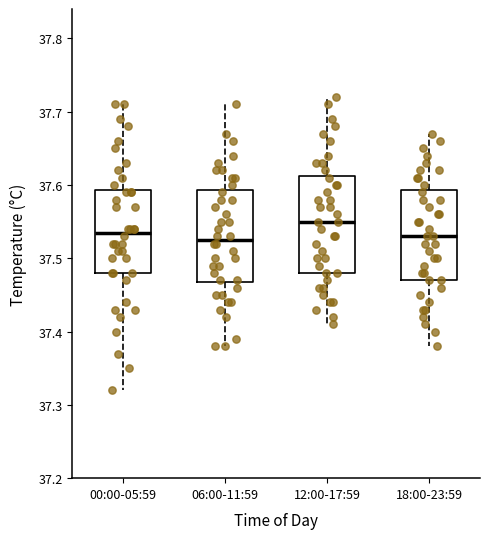

Reading left to right, transcribe this box plot: for each box, give where its median line is, the range the box spans, and where its two whiskers end, as read against the y-axis. The values are not printed on the chart, so give them approximately, as read against the axis.

00:00-05:59: median 37.54, box 37.48 to 37.59, whiskers 37.32 to 37.71
06:00-11:59: median 37.53, box 37.47 to 37.59, whiskers 37.38 to 37.71
12:00-17:59: median 37.55, box 37.48 to 37.61, whiskers 37.41 to 37.72
18:00-23:59: median 37.53, box 37.47 to 37.59, whiskers 37.38 to 37.67